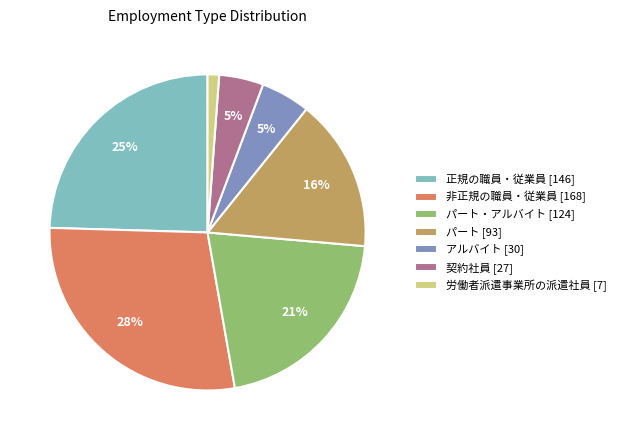

Is there a majority slice in this chart?

No